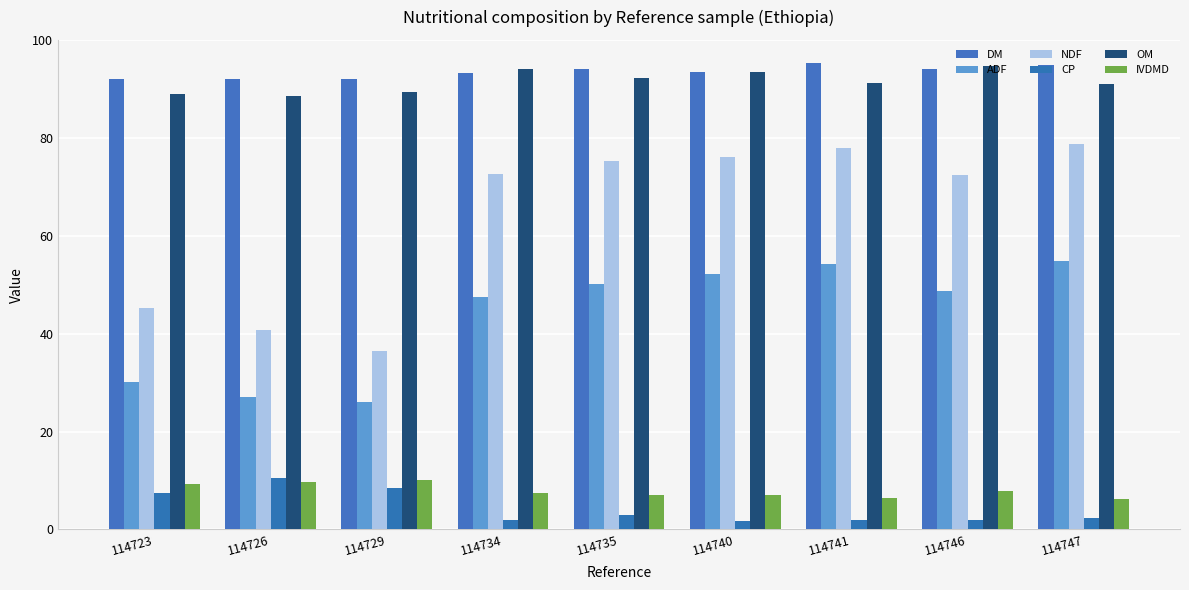

Which series changed the most between 114735 and 114746?

NDF